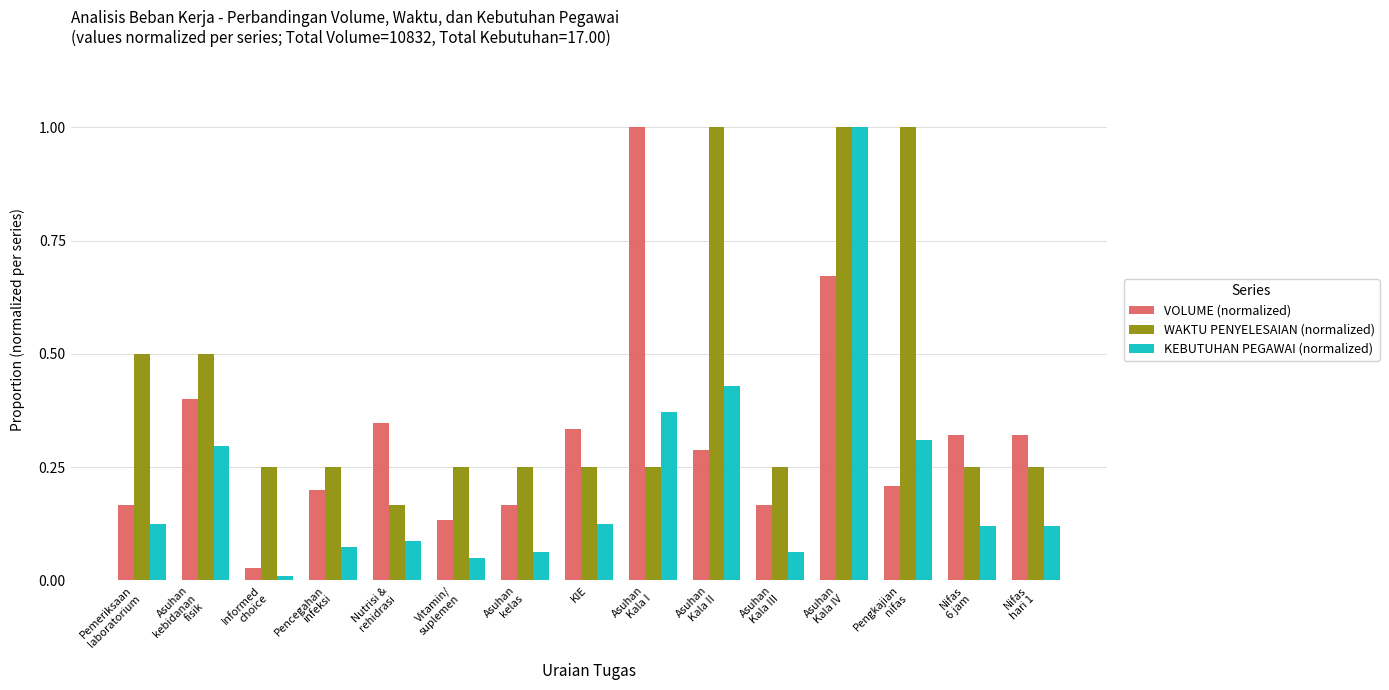

How many groups of bars are there?

15